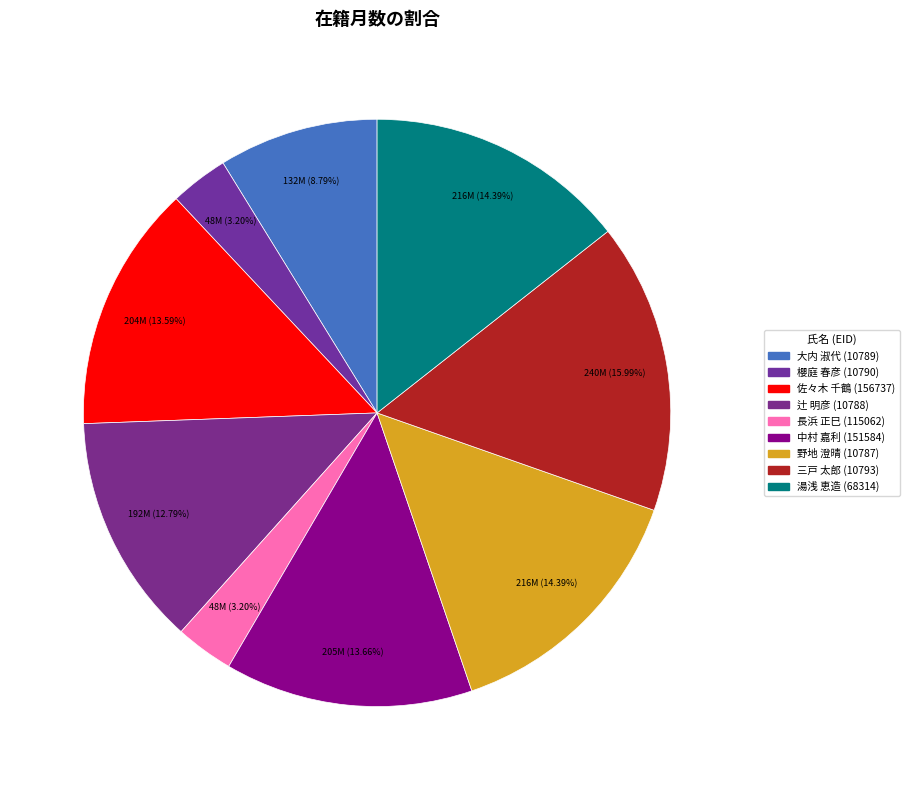

Which has a higher value, 三戸 太郎 or 佐々木 千鶴?

三戸 太郎